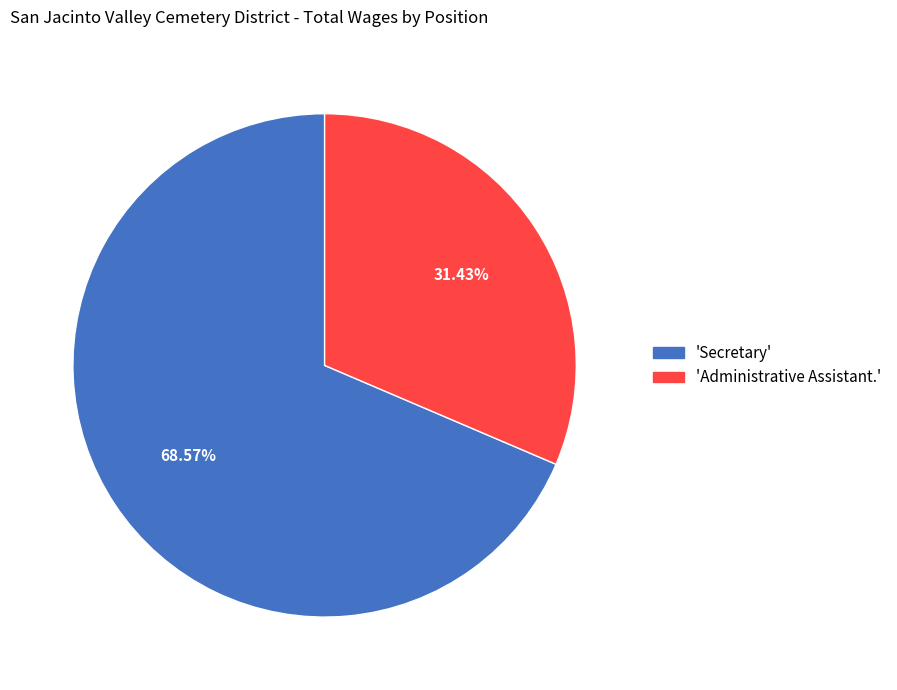

Do 'Secretary' and 'Administrative Assistant.' together represent more than half of the pie?

Yes